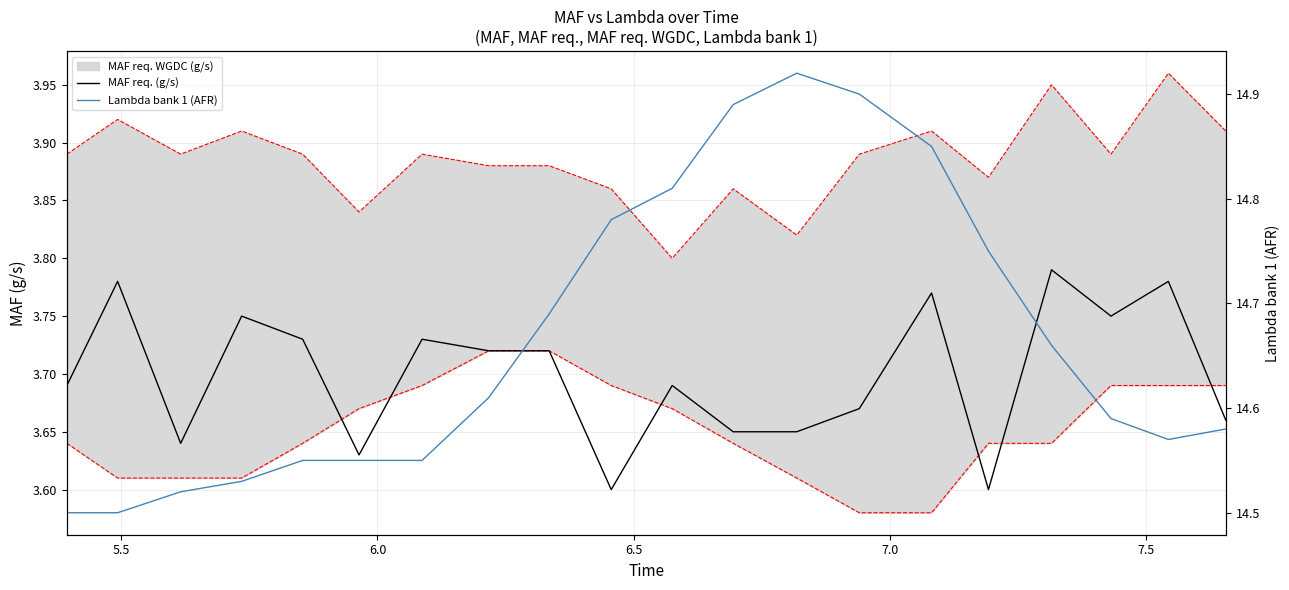

How many lines are shown in the chart?

2